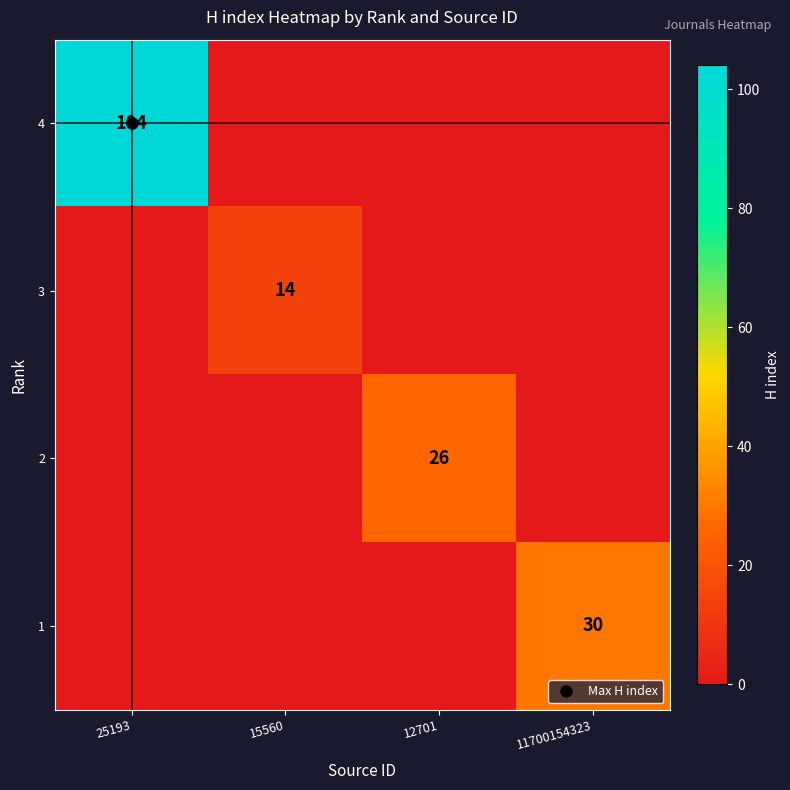

Which label corresponds to the smallest value in the chart?

15560